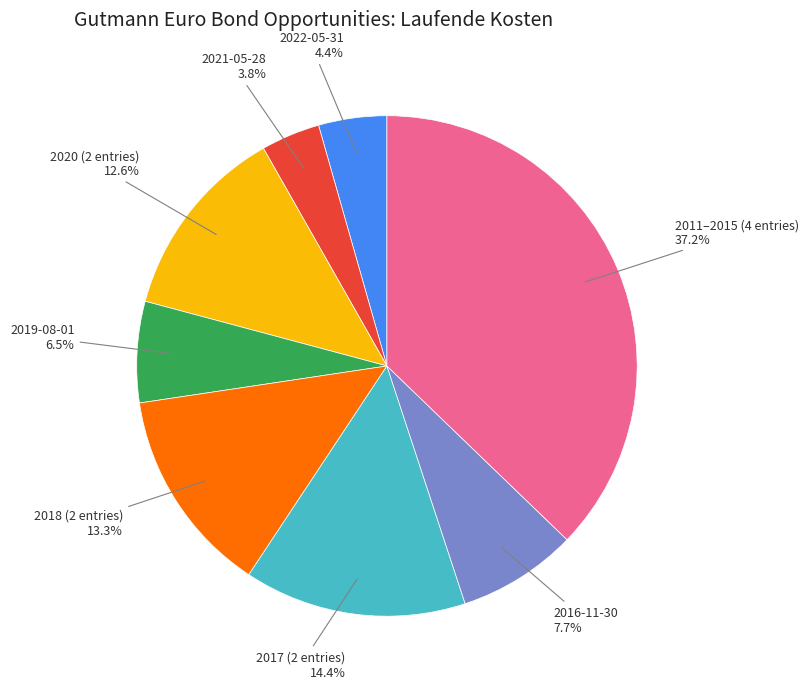

Rank the categories by value from lowest to highest.

2021-05-28, 2022-05-31, 2019-08-01, 2016-11-30, 2020 (2 entries), 2018 (2 entries), 2017 (2 entries), 2011–2015 (4 entries)